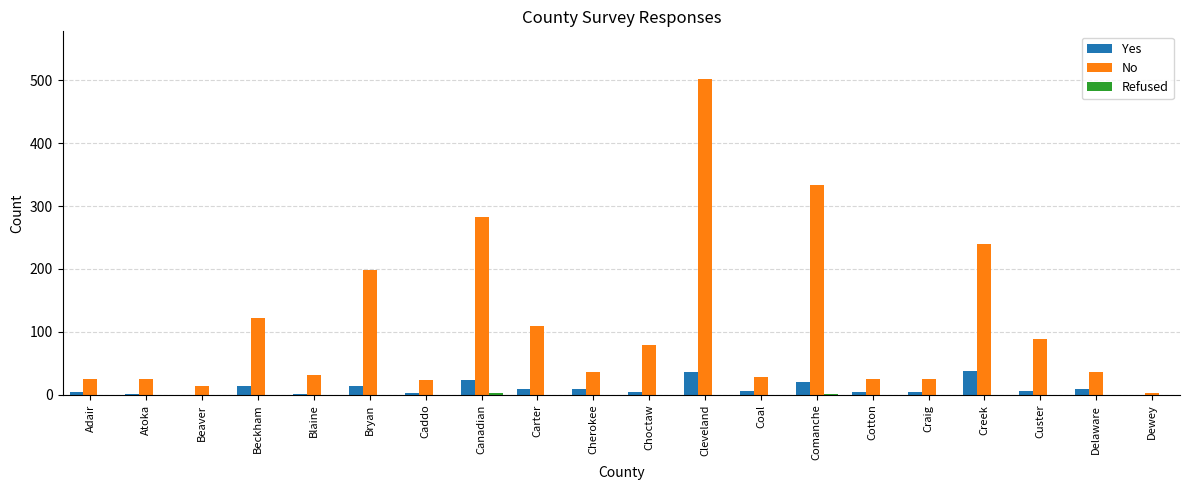

True or false: No has a value of 28 at Coal.

True